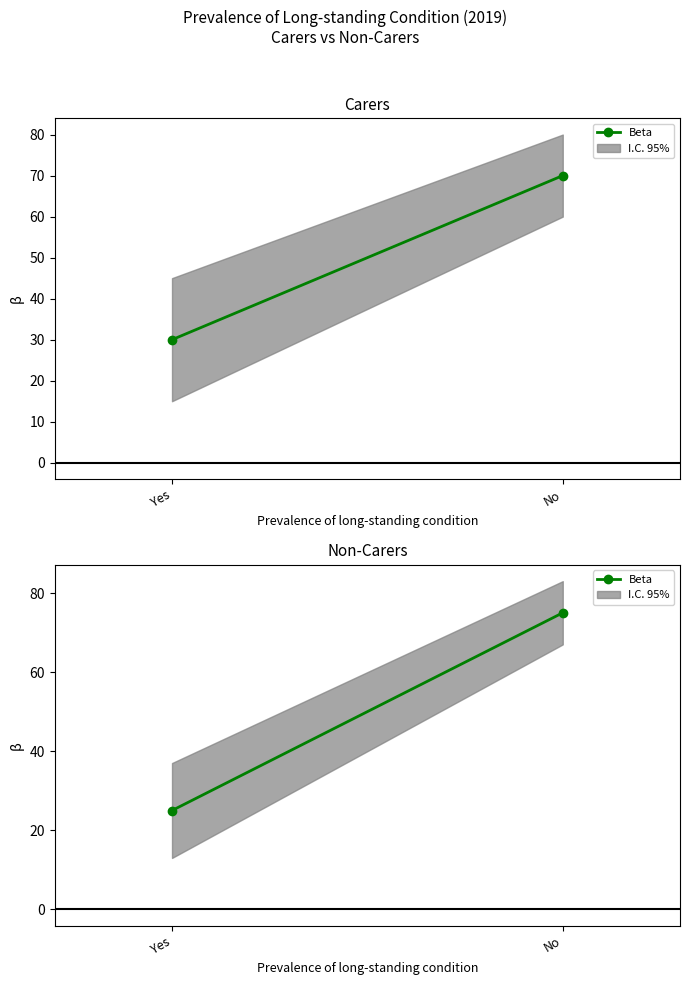

Is it true that the value at No is 75?

True